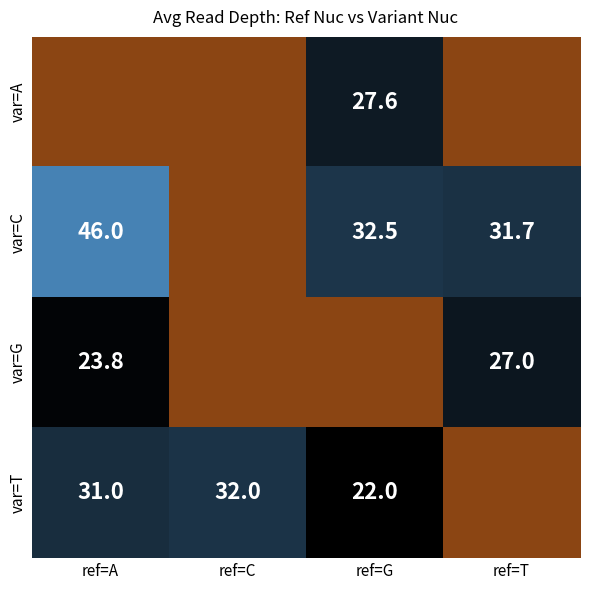

Is the value of var=G at ref=T greater than the value of var=T at ref=C?

No